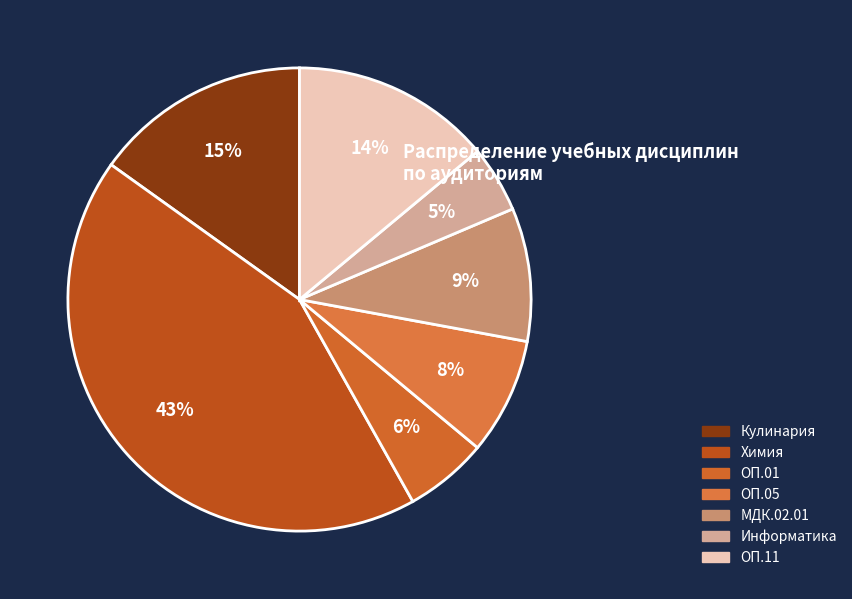

Does ОП.05 represent more than half of the total?

No